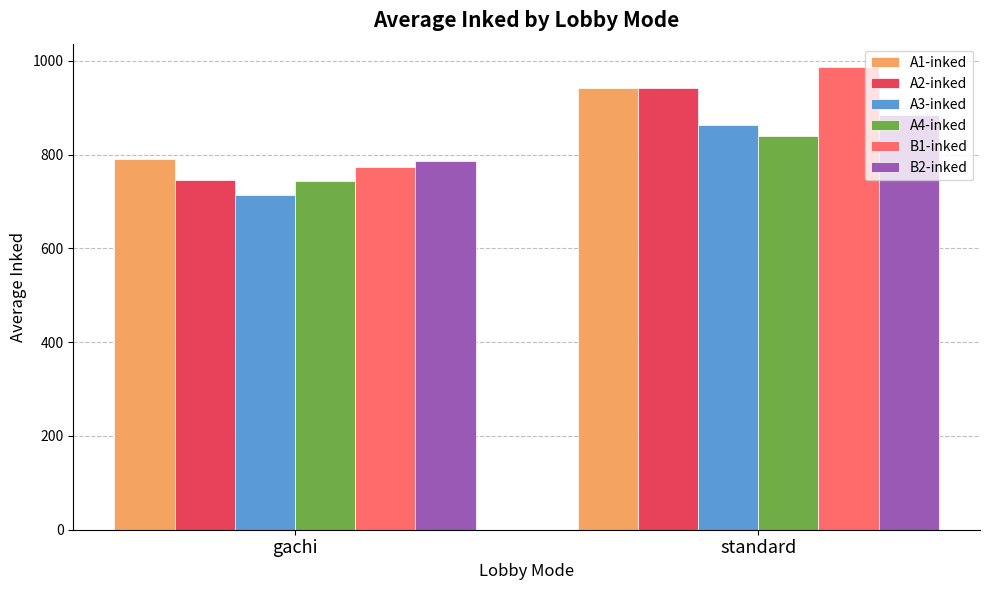

What is the value of the A2-inked bar at the 2nd from the left?

943.0